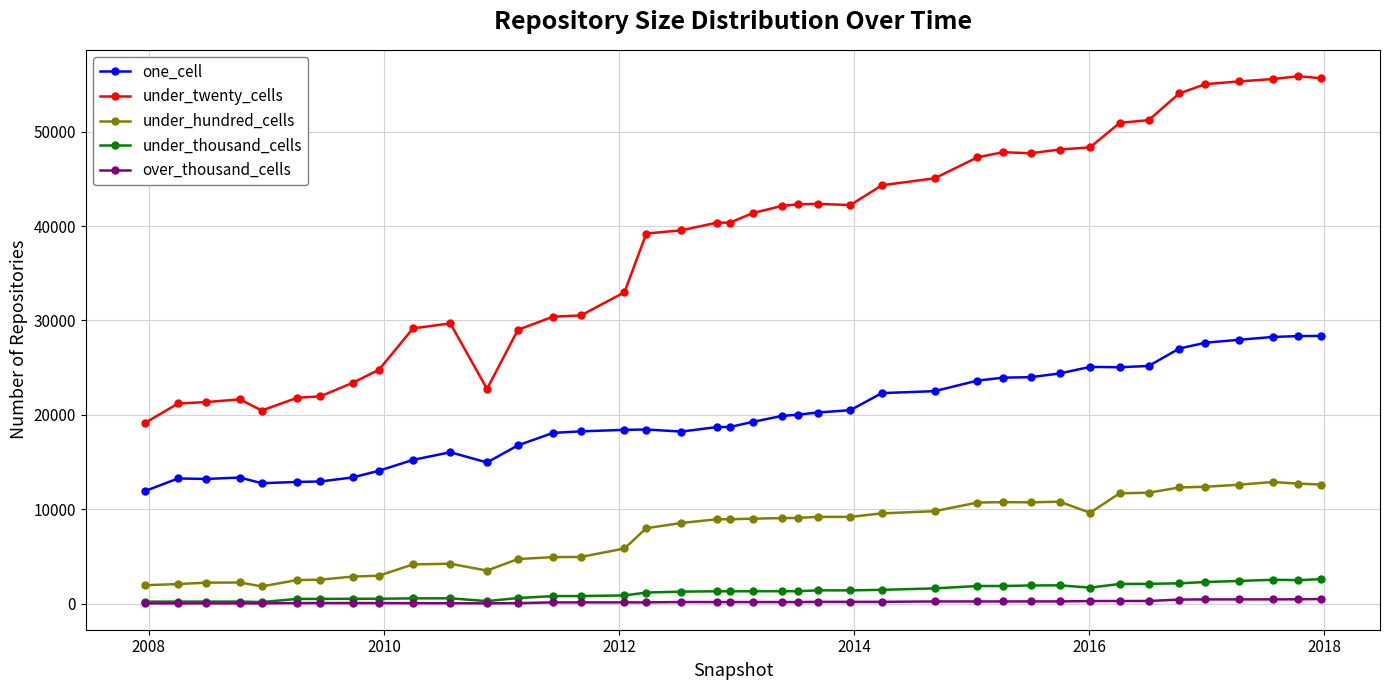

What is the highest value of the under_twenty_cells series?

55875